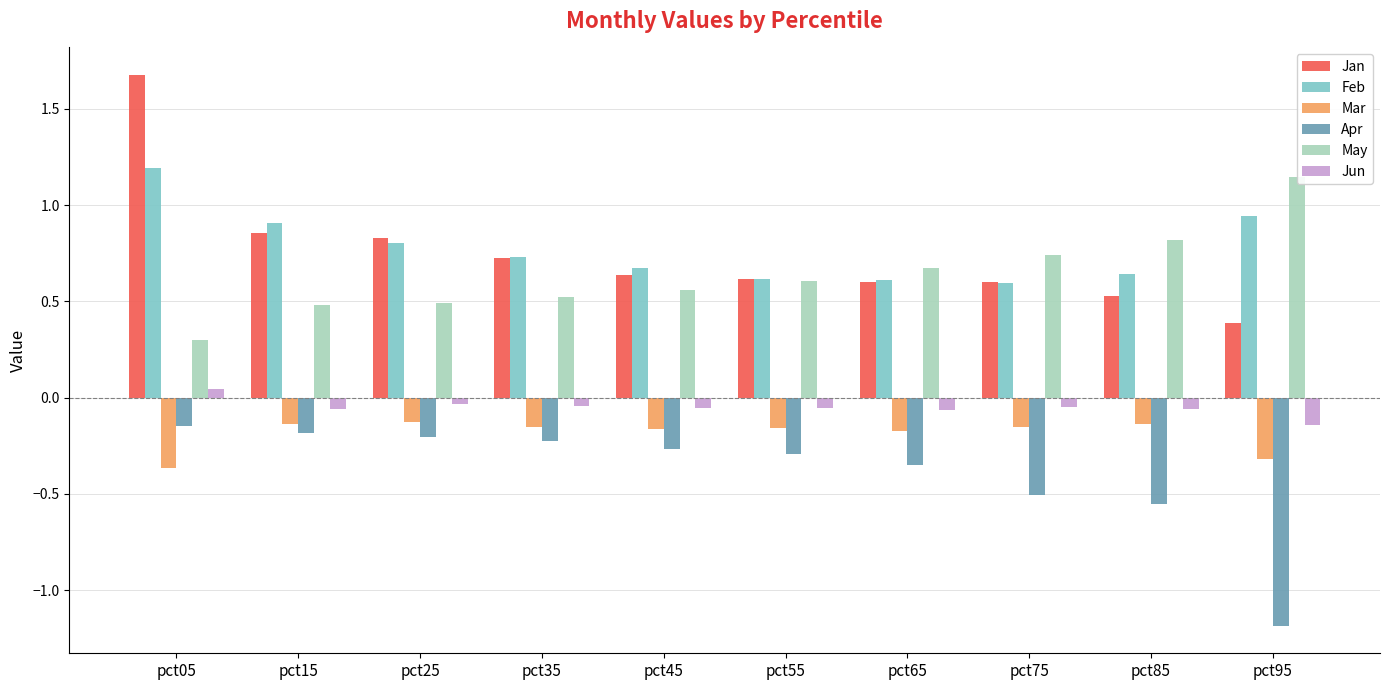

What is the difference between the maximum and minimum values in the May series?

0.8